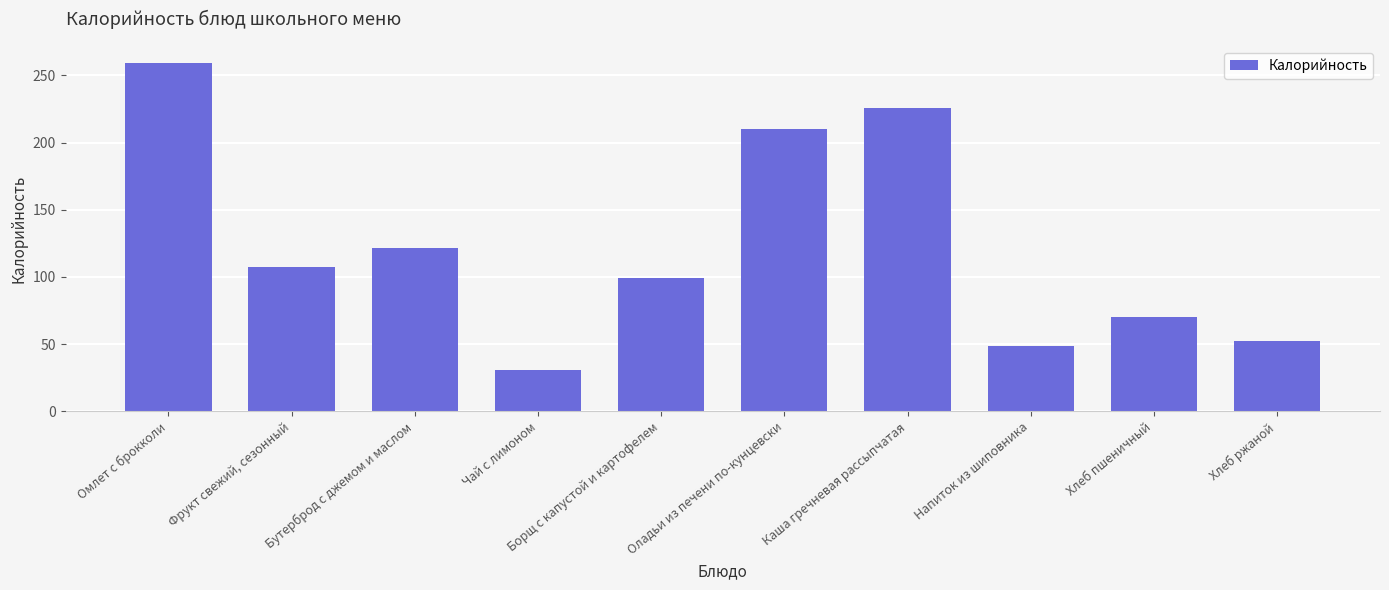

Which category has the lowest value across all series?

Чай с лимоном